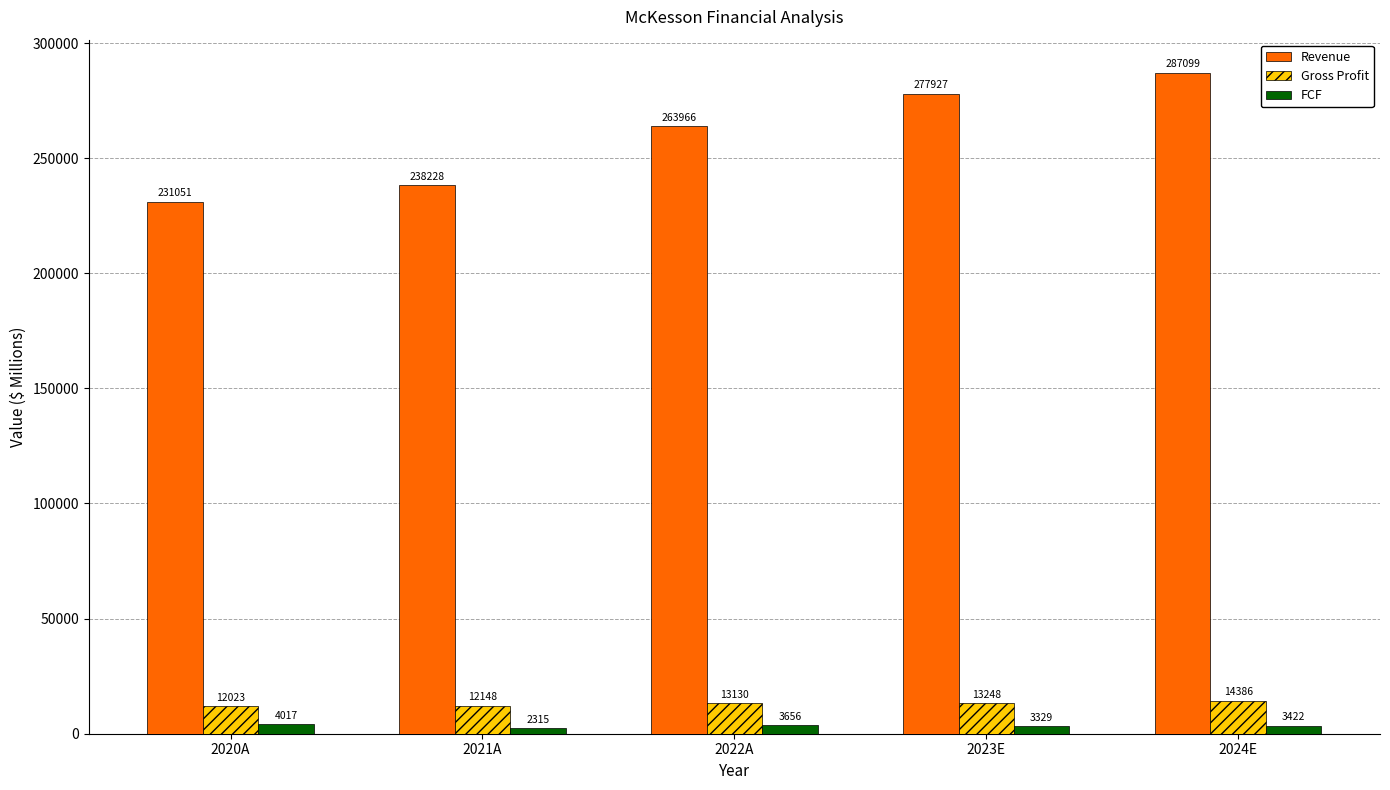

What is the greatest value displayed?

287099.1